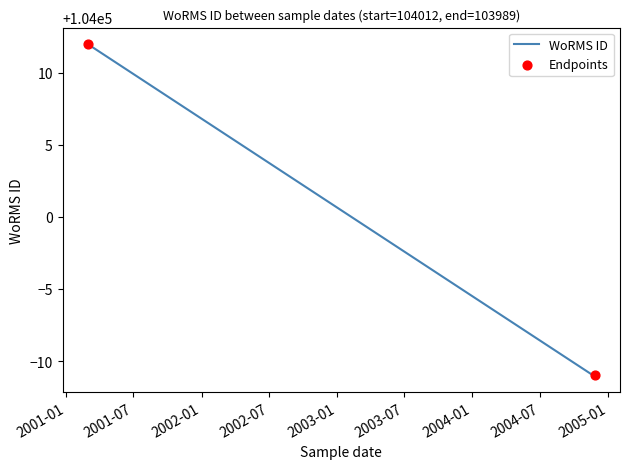

What is the average value?

103995